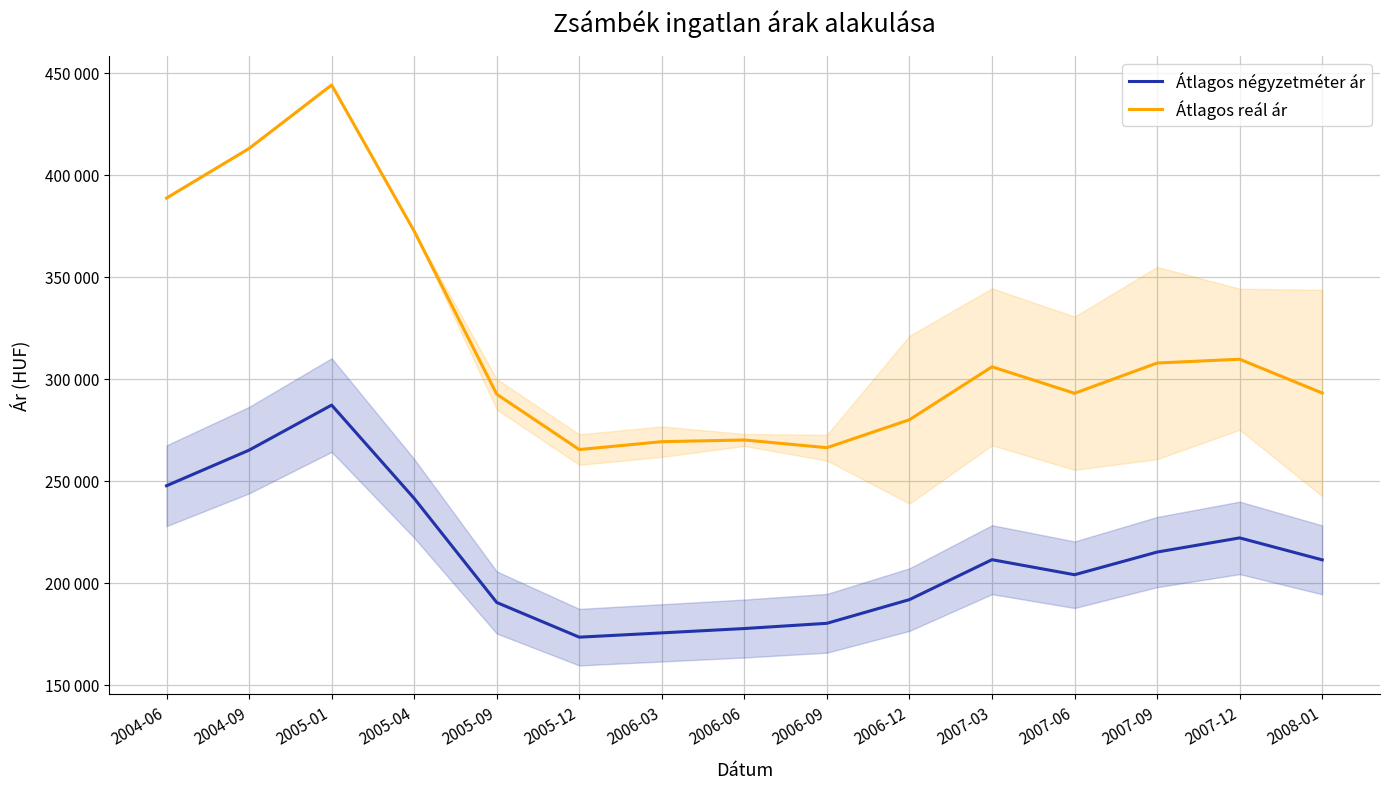

Which has a higher value, 2008-01 or 2006-06?

2008-01